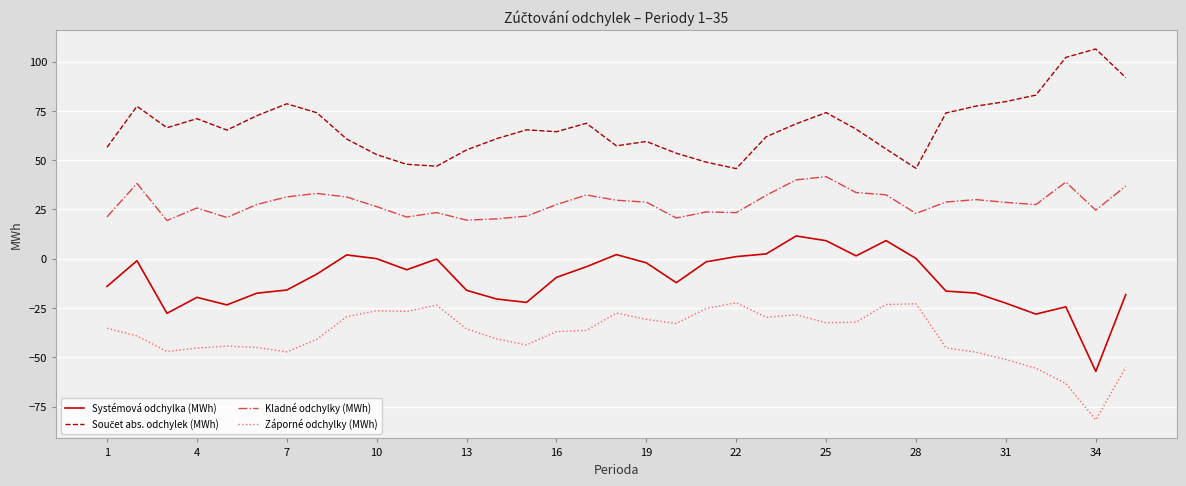

What is the average value of the Záporné odchylky (MWh) series?

-38.6